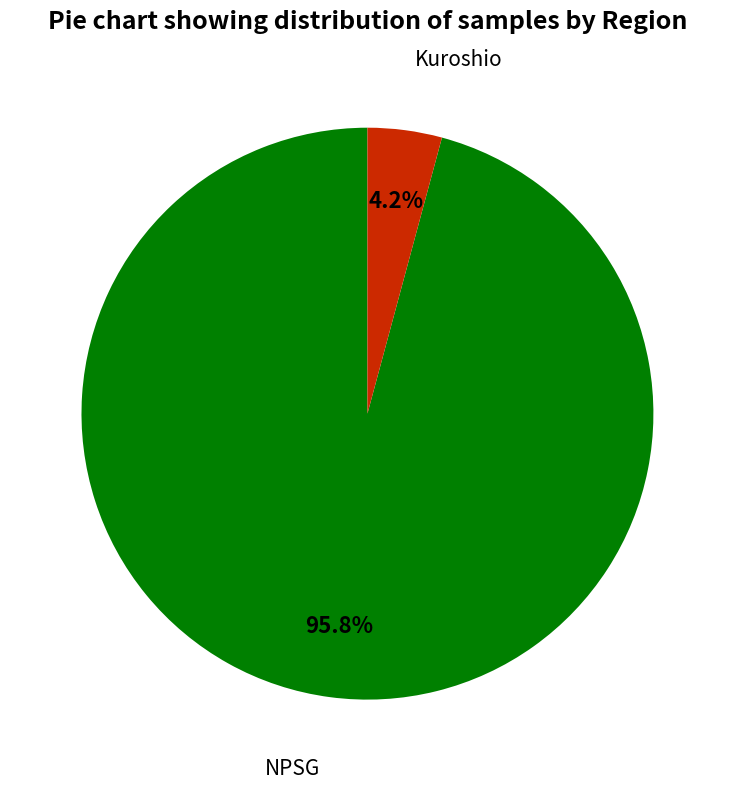

Does any single category account for the majority?

Yes